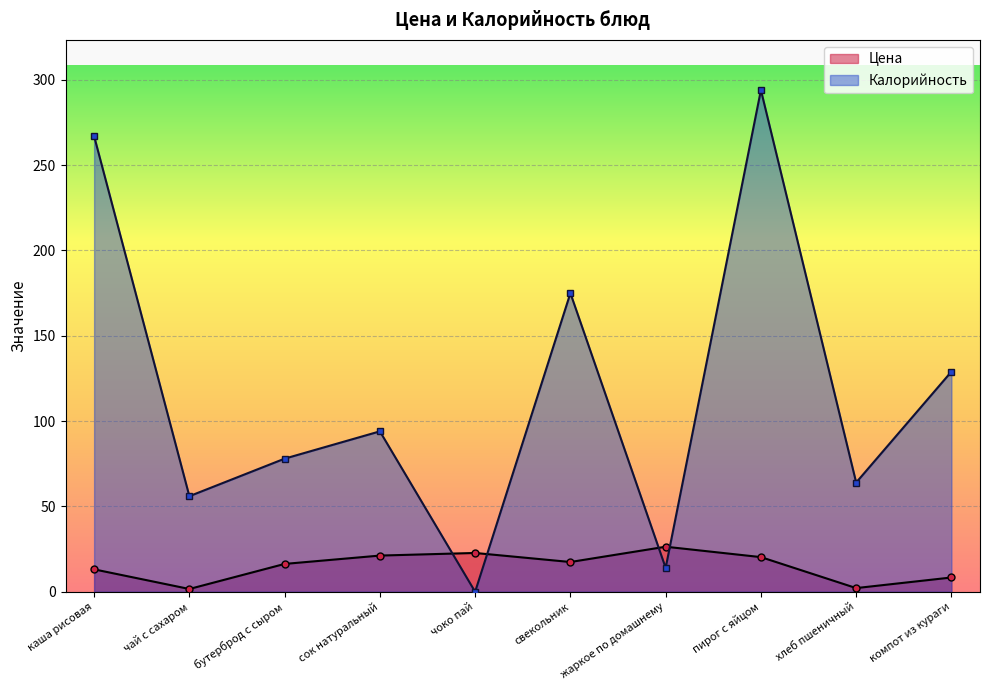

What is the difference between the highest and lowest values at хлеб пшеничный?

61.9